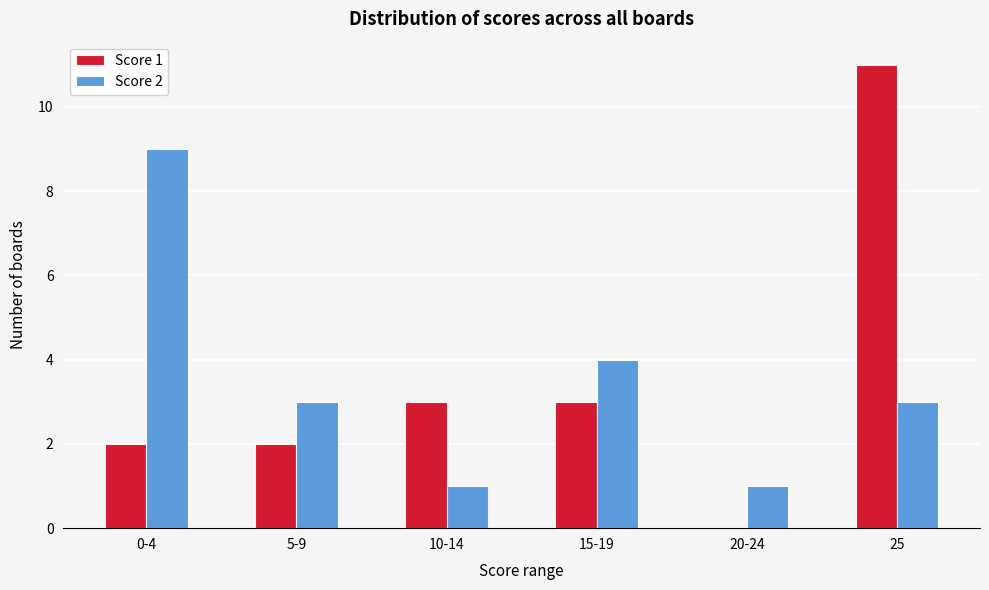

Reading left to right, transcribe all the data shown in this chart.

Score 1: 0-4=2	5-9=2	10-14=3	15-19=3	20-24=0	25=11
Score 2: 0-4=9	5-9=3	10-14=1	15-19=4	20-24=1	25=3